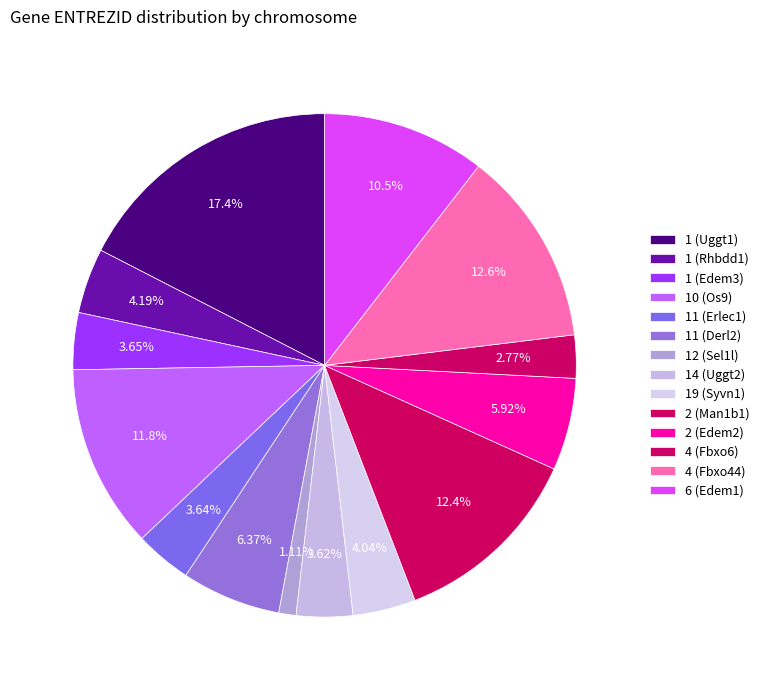

Which slice is the smallest?

12 (Sel1l)